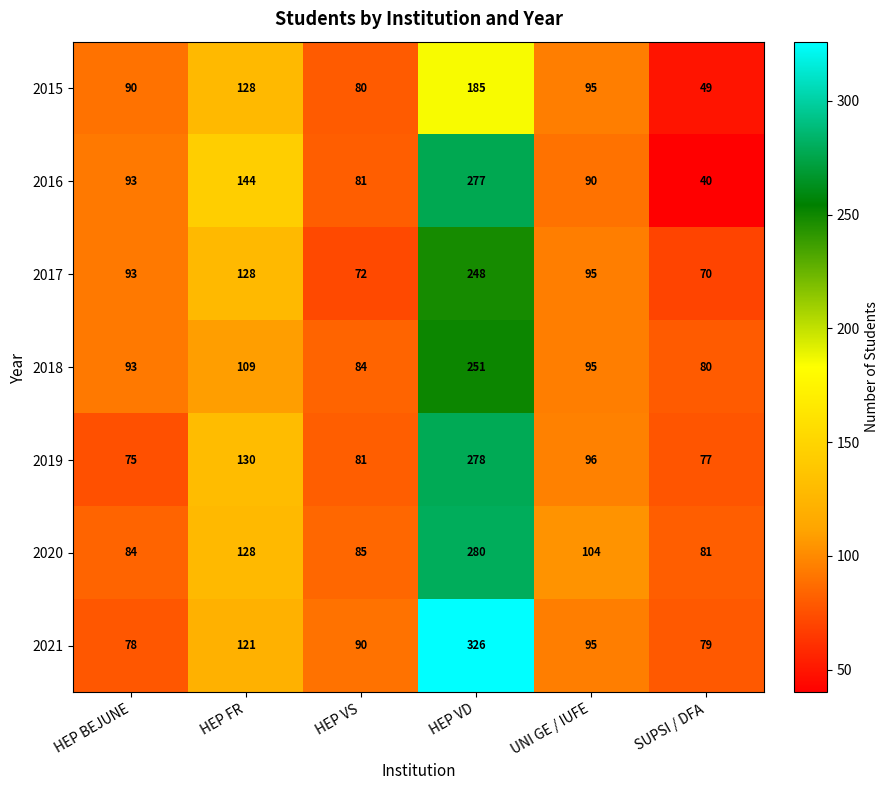

Which label corresponds to the smallest value in the chart?

SUPSI / DFA